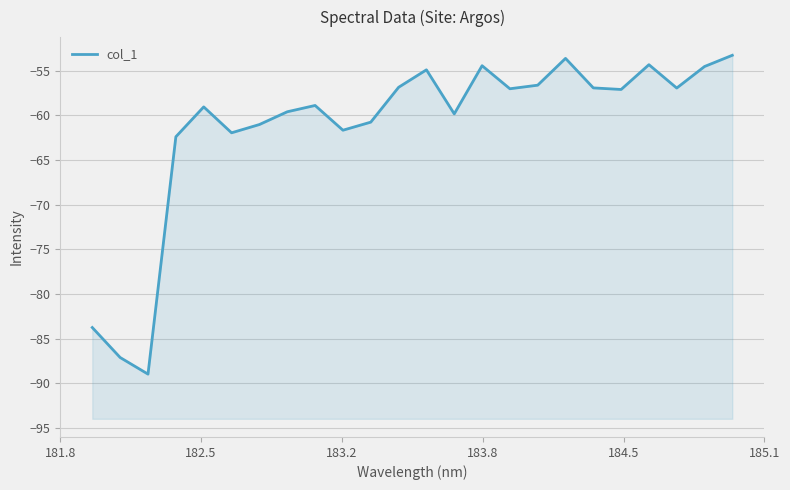

What is the sum of all values?

-1471.8